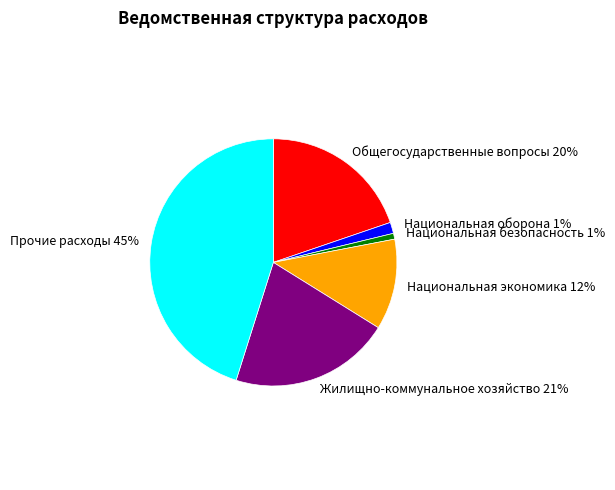

Which category has the biggest portion of the pie?

Прочие расходы